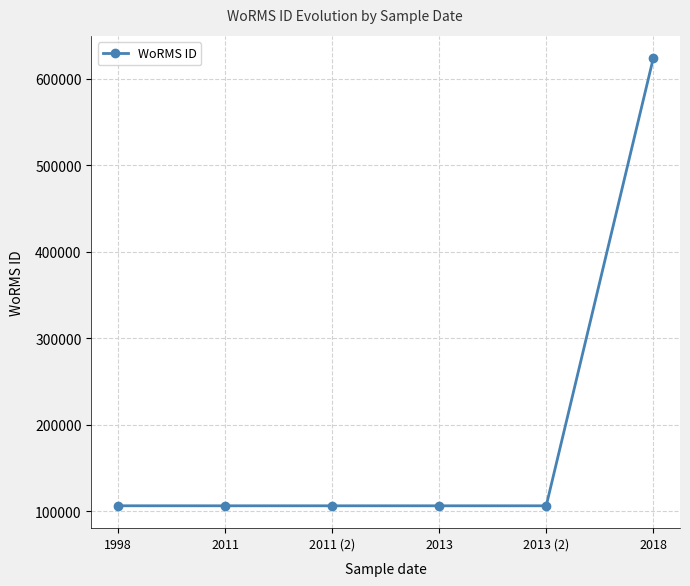

What is the ratio of the value at 2011 (2) to the value at 2013?

1.0